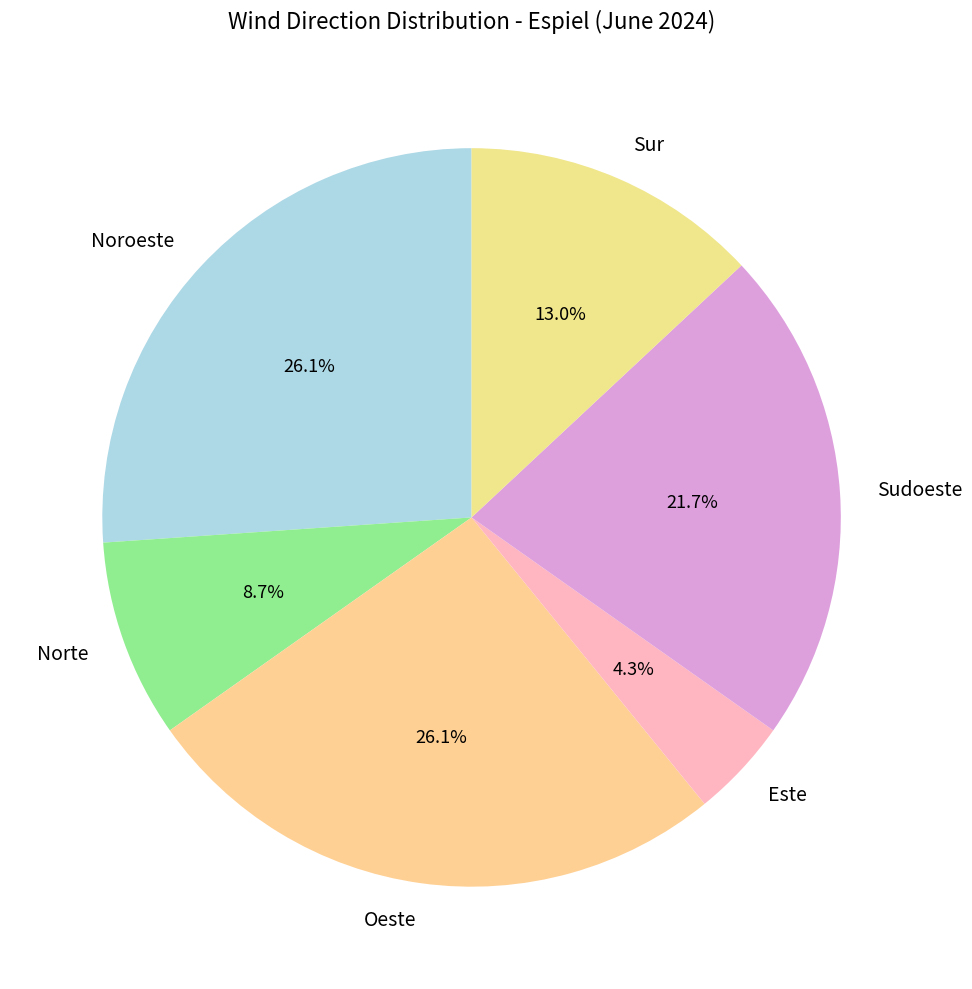

Is there any slice that represents more than half of the pie?

No